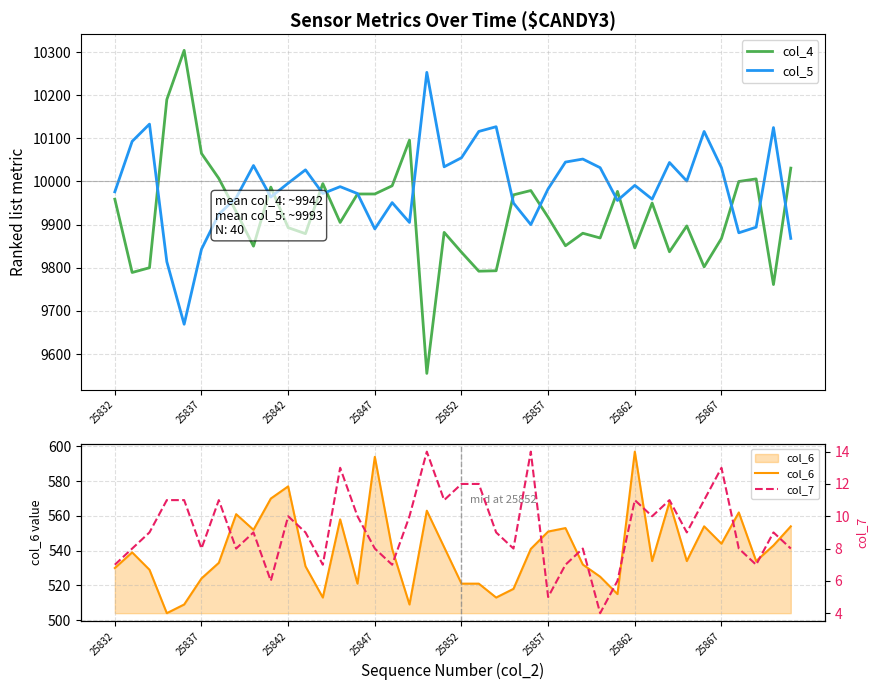

What is the maximum value for col_5?

10253